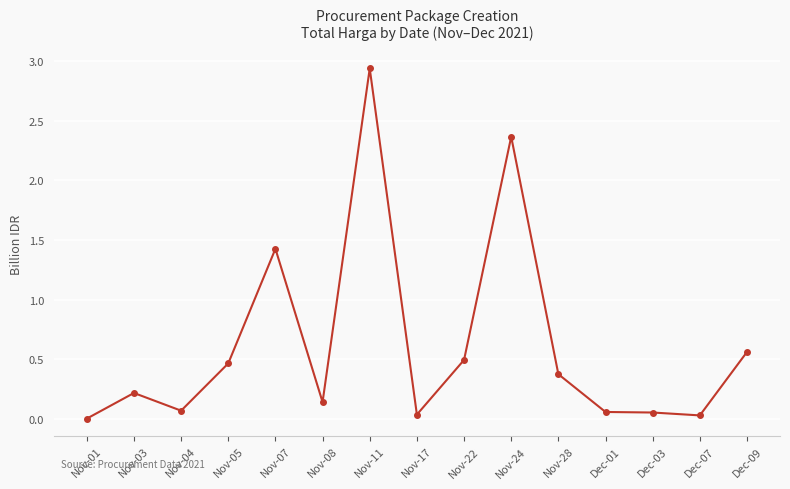

What is the value of the 11th point from the left?

0.4